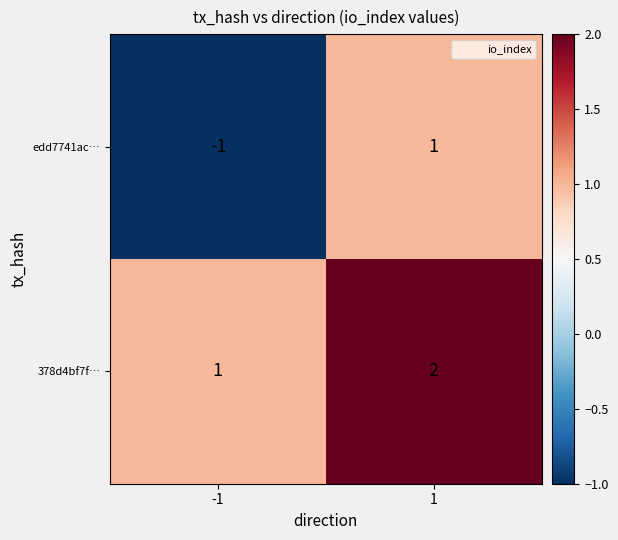

Rank the series by their average value, from lowest to highest.

edd7741ac…, 378d4bf7f…